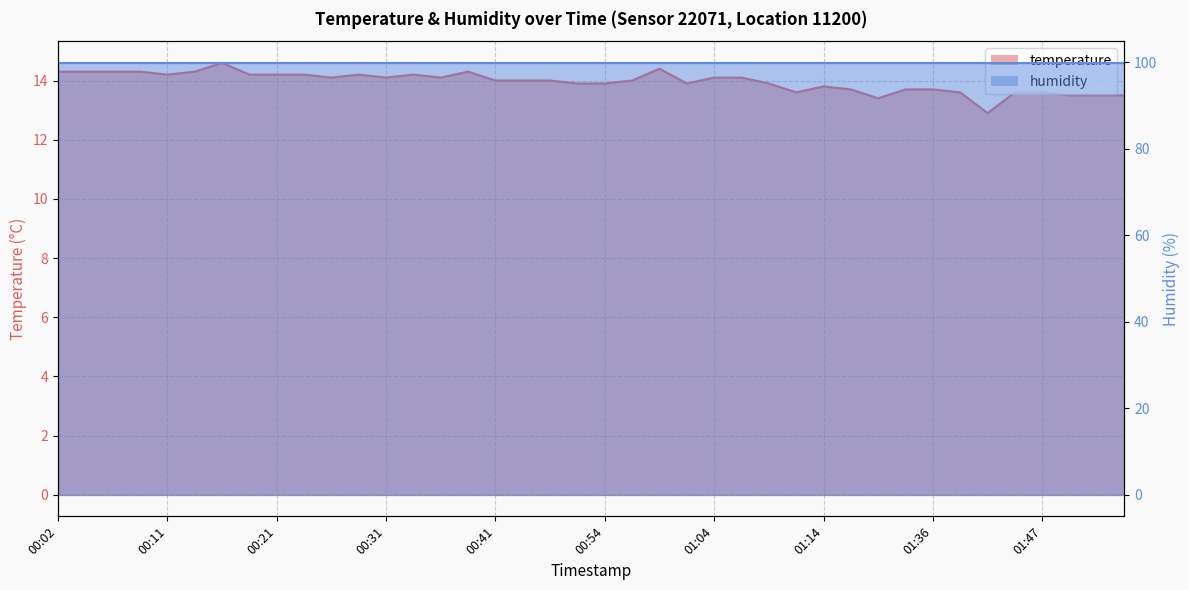

What is the label of the 1st point from the left?

00:02